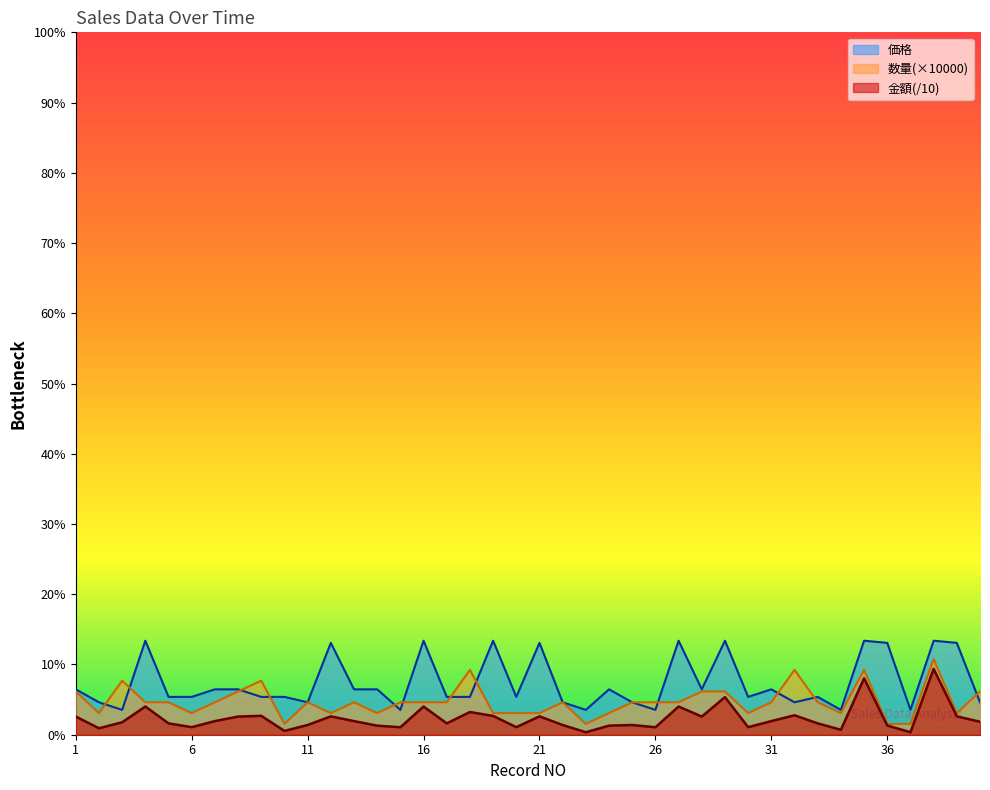

Reading left to right, list all the values displayed in this chart.

金額: 1=16800	2=6000	3=11500	4=26100	5=10500	6=7000	7=12600	8=16800	9=17500	10=3500	11=9000	12=17000	13=12600	14=8400	15=6900	16=26100	17=10500	18=21000	19=17400	20=7000	21=17000	22=9000	23=2300	24=8400	25=9000	26=6900	27=26100	28=16800	29=34800	30=7000	31=12600	32=18000	33=10500	34=4600	35=52200	36=8500	37=2300	38=60900	39=17000	40=12000
数量: 1=40000	2=20000	3=50000	4=30000	5=30000	6=20000	7=30000	8=40000	9=50000	10=10000	11=30000	12=20000	13=30000	14=20000	15=30000	16=30000	17=30000	18=60000	19=20000	20=20000	21=20000	22=30000	23=10000	24=20000	25=30000	26=30000	27=30000	28=40000	29=40000	30=20000	31=30000	32=60000	33=30000	34=20000	35=60000	36=10000	37=10000	38=70000	39=20000	40=40000
価格: 1=42000	2=30000	3=23000	4=87000	5=35000	6=35000	7=42000	8=42000	9=35000	10=35000	11=30000	12=85000	13=42000	14=42000	15=23000	16=87000	17=35000	18=35000	19=87000	20=35000	21=85000	22=30000	23=23000	24=42000	25=30000	26=23000	27=87000	28=42000	29=87000	30=35000	31=42000	32=30000	33=35000	34=23000	35=87000	36=85000	37=23000	38=87000	39=85000	40=30000